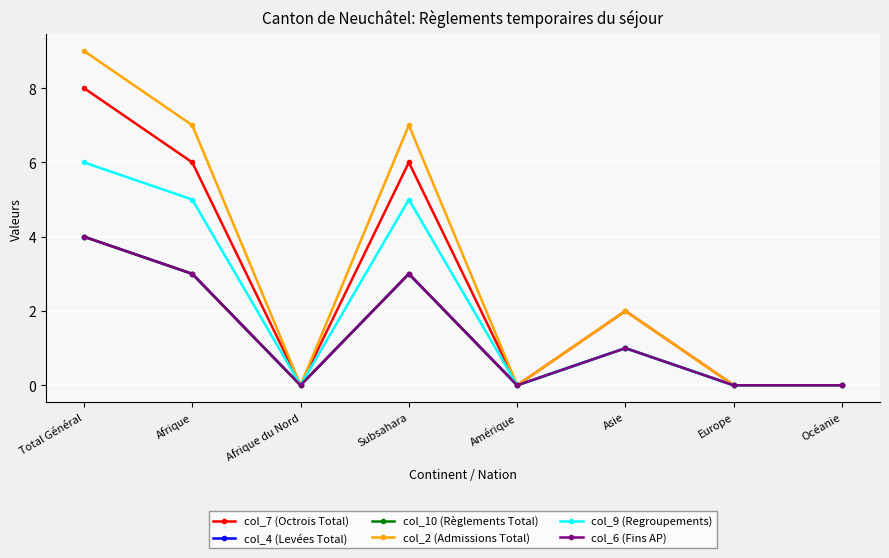

Reading right to left, list all the values displayed in this chart.

col_7 (Octrois Total): Océanie=0	Europe=0	Asie=2	Amérique=0	Subsahara=6	Afrique du Nord=0	Afrique=6	Total Général=8
col_4 (Levées Total): Océanie=0	Europe=0	Asie=1	Amérique=0	Subsahara=3	Afrique du Nord=0	Afrique=3	Total Général=4
col_10 (Règlements Total): Océanie=0	Europe=0	Asie=1	Amérique=0	Subsahara=3	Afrique du Nord=0	Afrique=3	Total Général=4
col_2 (Admissions Total): Océanie=0	Europe=0	Asie=2	Amérique=0	Subsahara=7	Afrique du Nord=0	Afrique=7	Total Général=9
col_9 (Regroupements): Océanie=0	Europe=0	Asie=1	Amérique=0	Subsahara=5	Afrique du Nord=0	Afrique=5	Total Général=6
col_6 (Fins AP): Océanie=0	Europe=0	Asie=1	Amérique=0	Subsahara=3	Afrique du Nord=0	Afrique=3	Total Général=4